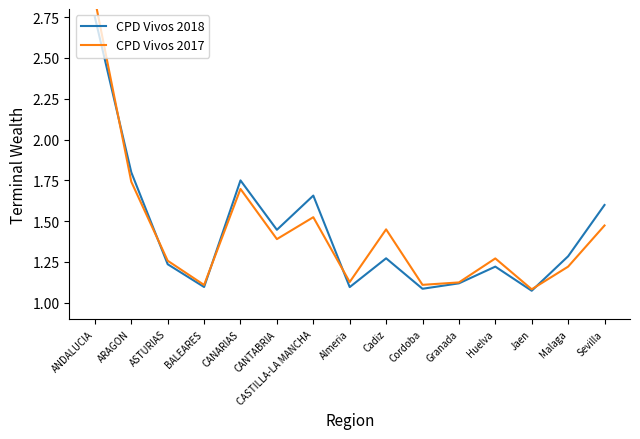

What is the sum of the CPD Vivos 2018 values at Almeria and BALEARES?

2.2